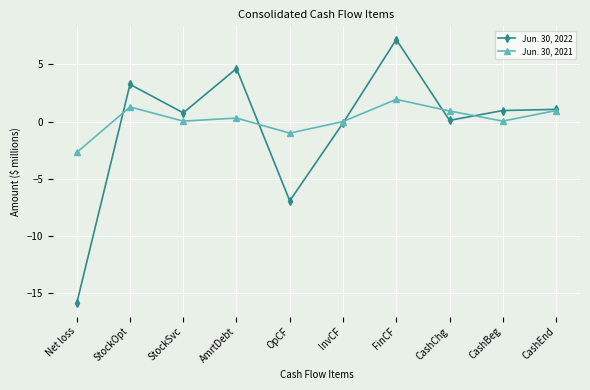

List the series in order of their peak value, lowest first.

Jun. 30, 2021, Jun. 30, 2022